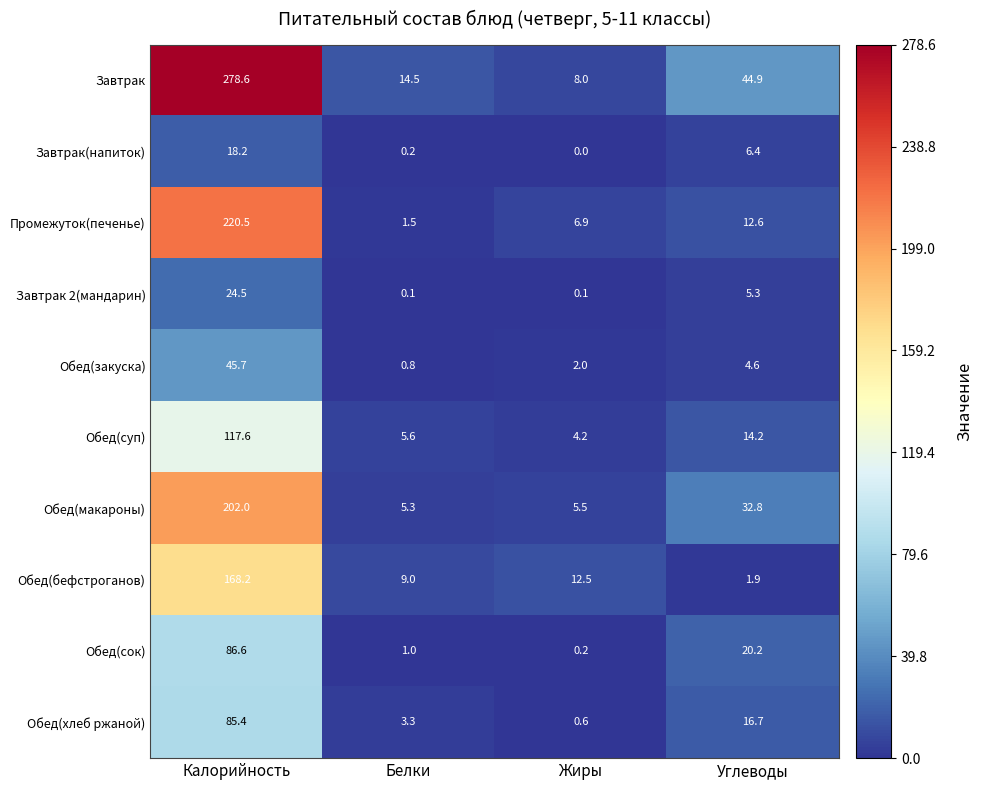

Which series changed the most between Калорийность and Жиры?

Завтрак